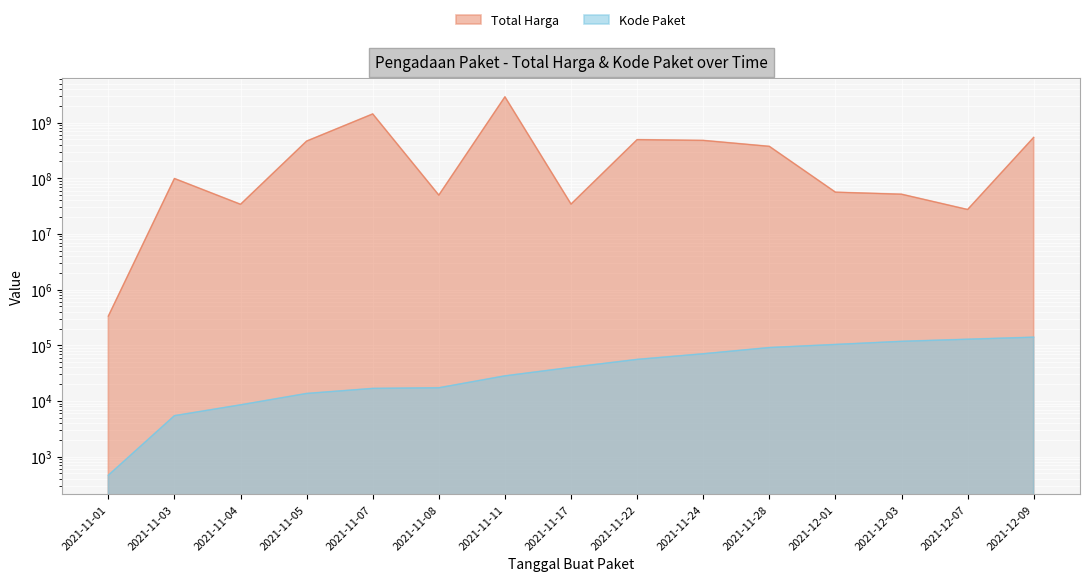

True or false: Total Harga and Kode Paket intersect in this chart.

False